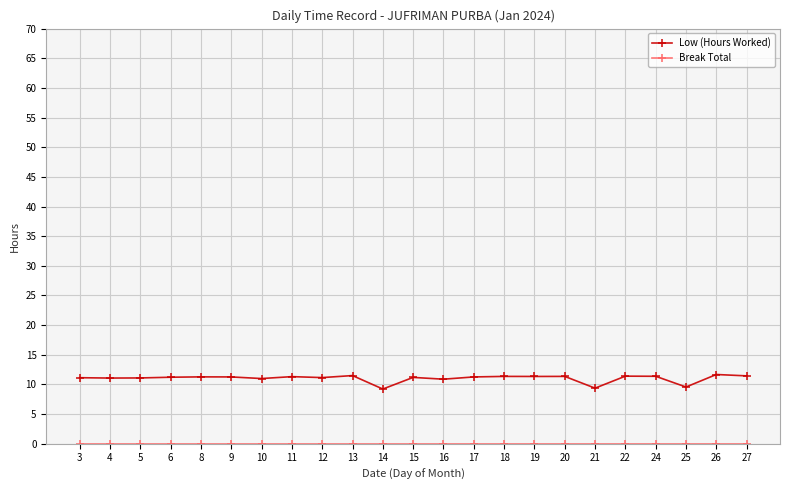

Is it true that Low (Hours Worked) equals 11.4 at 24?

True